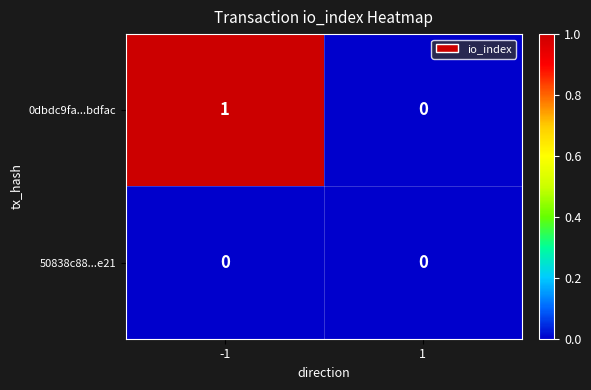

Rank the series by their average value, from lowest to highest.

50838c88...e21, 0dbdc9fa...bdfac